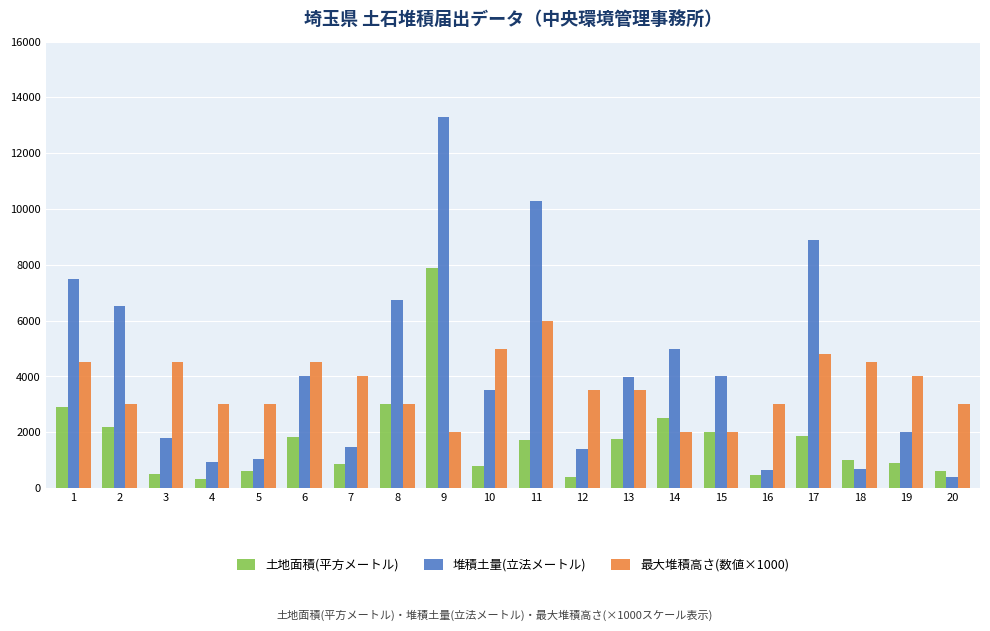

How many series are shown in this chart?

3